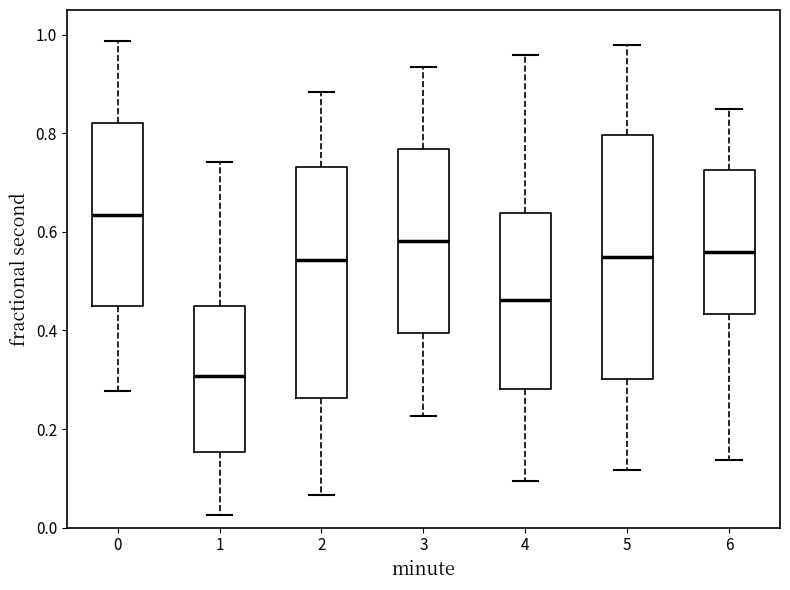

Reading left to right, read every box against the y-axis: the position of its median line, the range the box covers, and the ends of its whiskers. The values are not printed on the chart, so give them approximately, as read against the axis.

0: median 0.64, box 0.44 to 0.82, whiskers 0.28 to 0.98
1: median 0.30, box 0.16 to 0.46, whiskers 0.02 to 0.74
2: median 0.54, box 0.26 to 0.74, whiskers 0.06 to 0.88
3: median 0.58, box 0.40 to 0.76, whiskers 0.22 to 0.94
4: median 0.46, box 0.28 to 0.64, whiskers 0.10 to 0.96
5: median 0.54, box 0.30 to 0.80, whiskers 0.12 to 0.98
6: median 0.56, box 0.44 to 0.72, whiskers 0.14 to 0.84